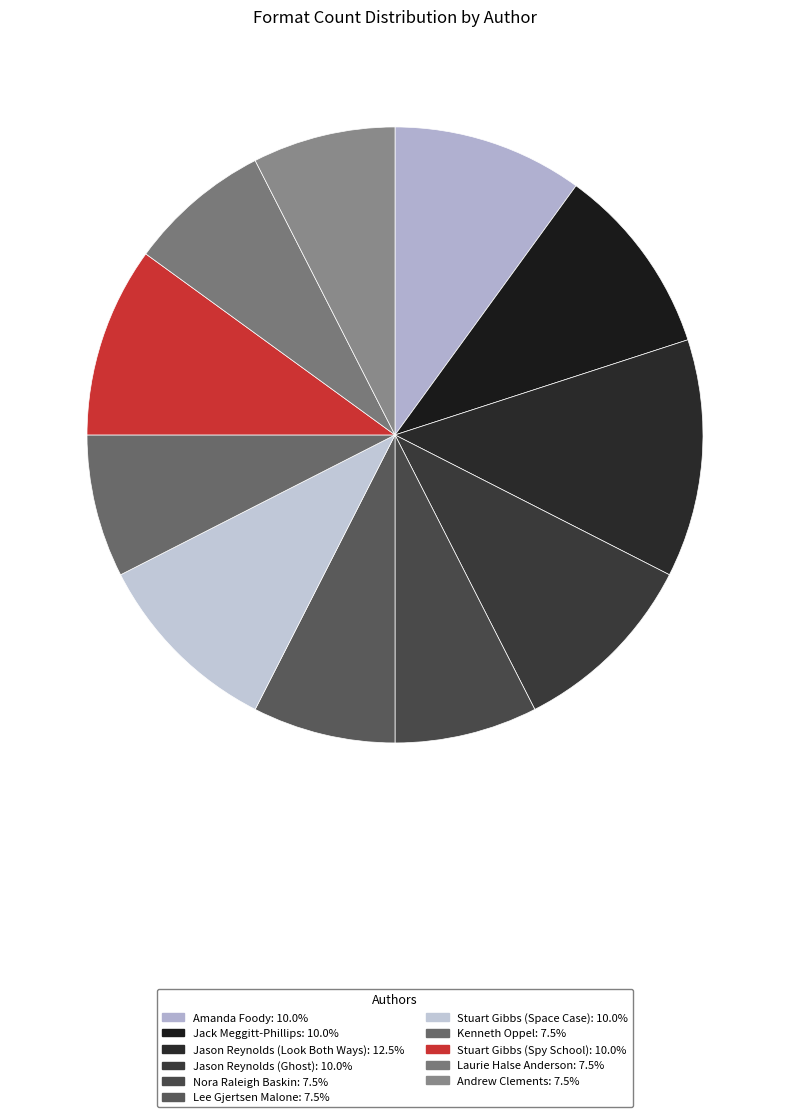

How many segments does this pie chart have?

11